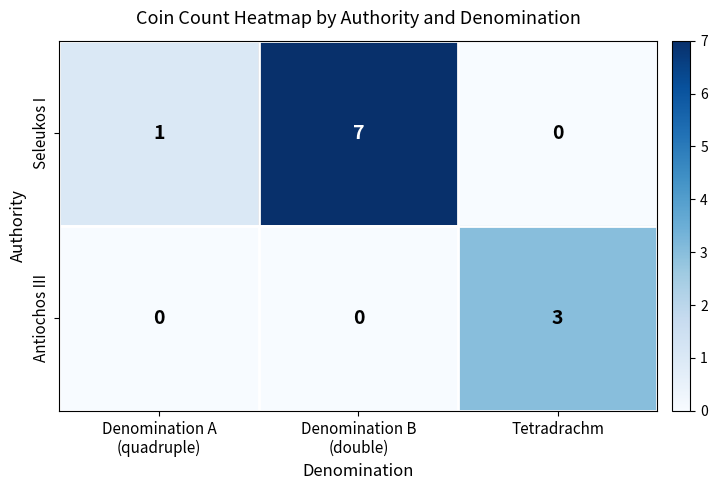

What is the total value across all series at Tetradrachm?

3